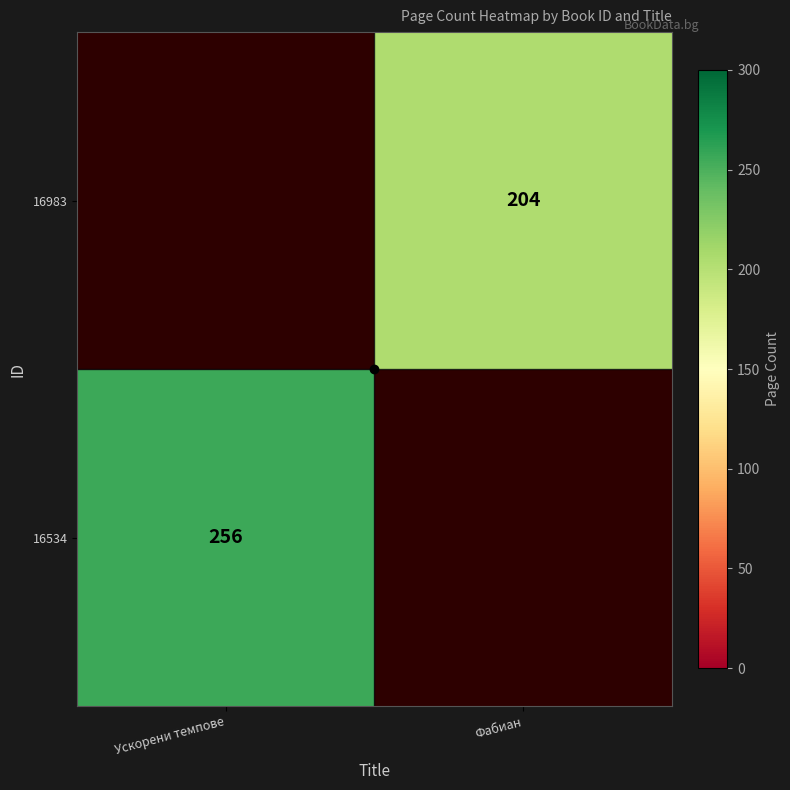

The value of 16534 at Ускорени темпове is 154. True or false?

False